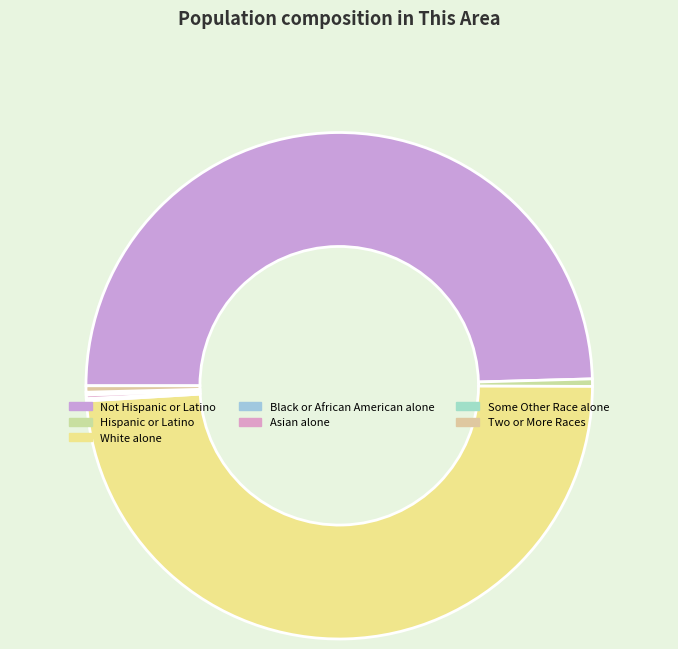

What is the largest slice in the pie chart?

Not Hispanic or Latino